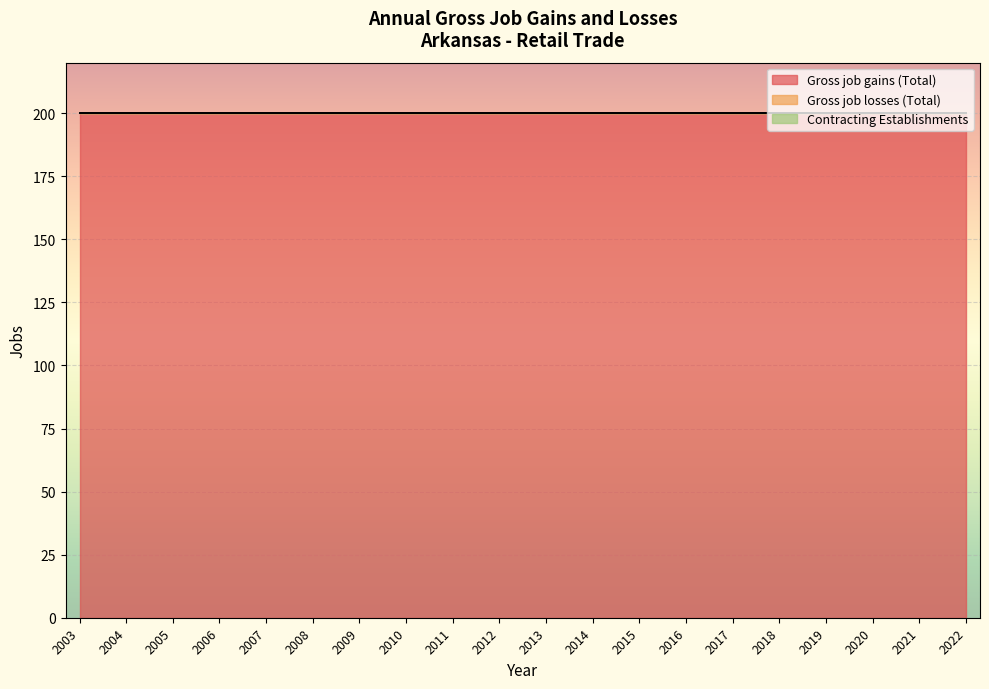

At how many categories does at least one series exceed 193?

20